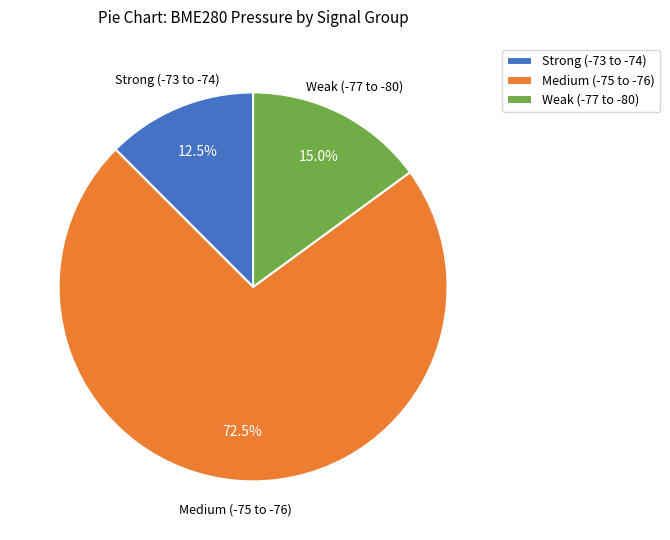

Count the number of slices in the pie.

3